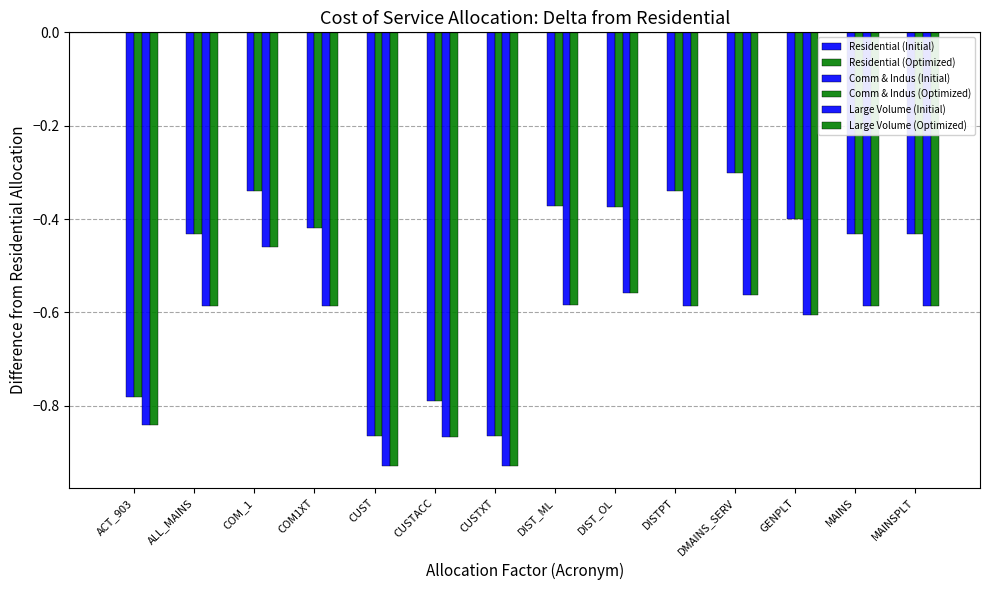

The Comm & Indus (Initial) series shows -1.1 at ACT_903. True or false?

False